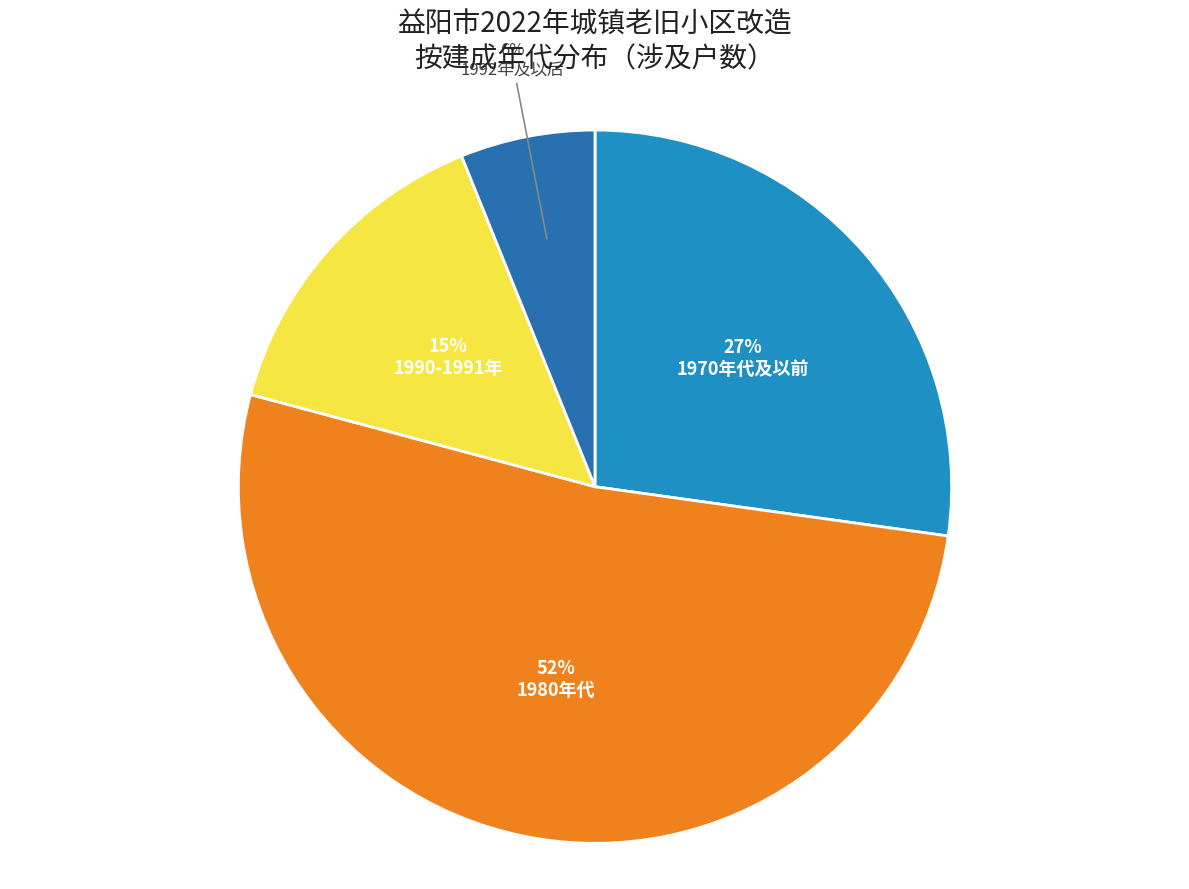

How many segments does this pie chart have?

4